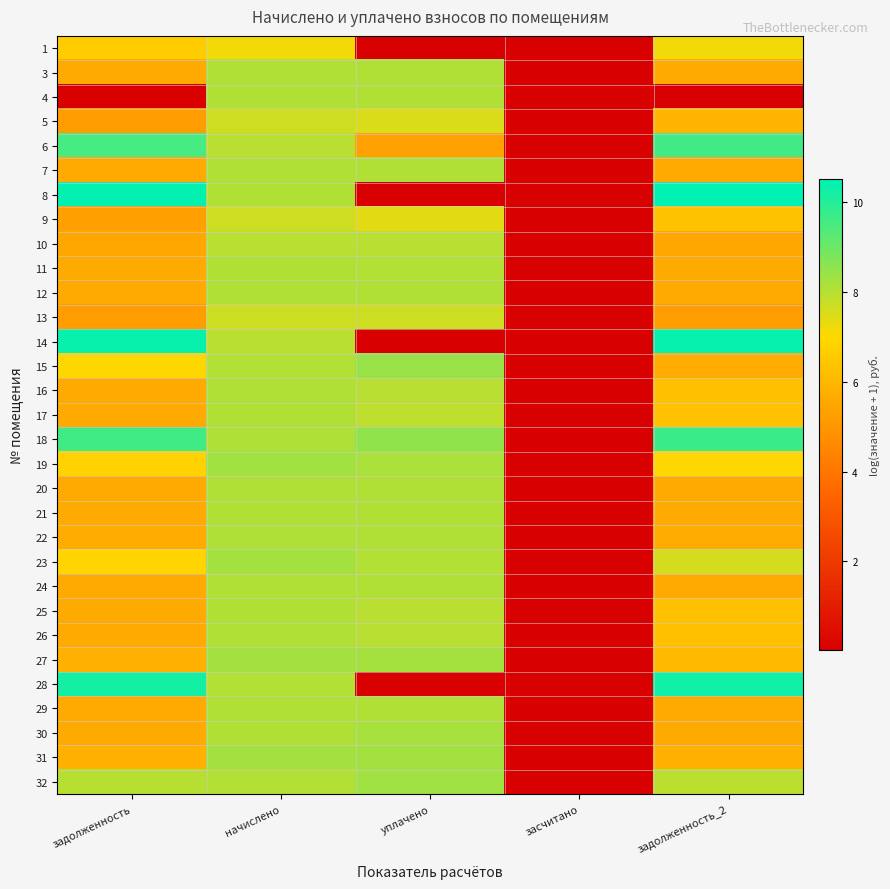

What is the total value across all series at начислено?

249.0